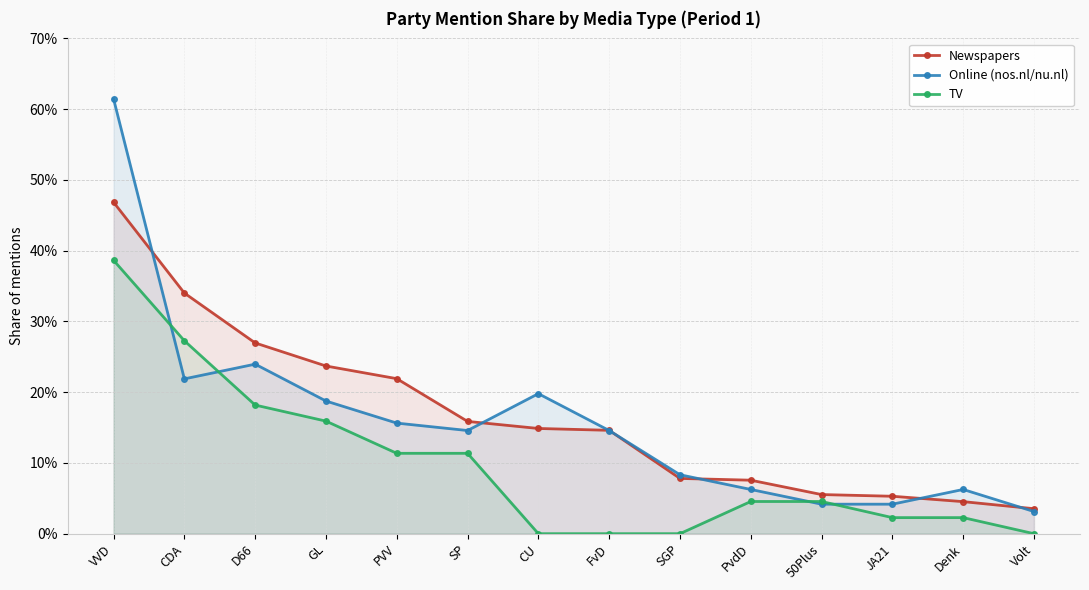

True or false: Newspapers and Online (nos.nl/nu.nl) cross at least once.

True